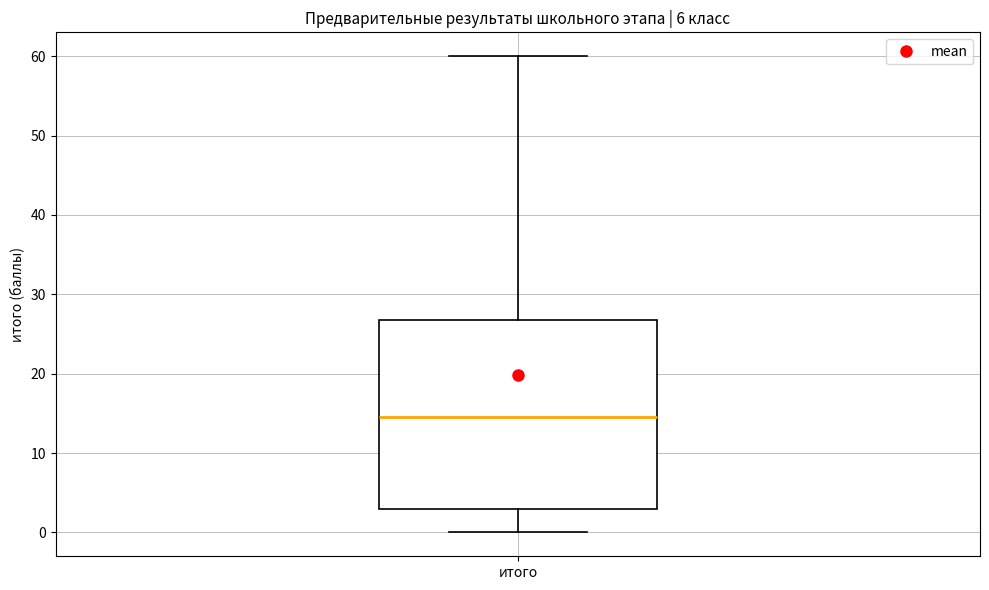

Transcribe this box plot: give where the median line is, the range the box spans, and where the two whiskers end, as read against the y-axis. The values are not printed on the chart, so give them approximately, as read against the axis.

median 15, box 3 to 27, whiskers 0 to 60